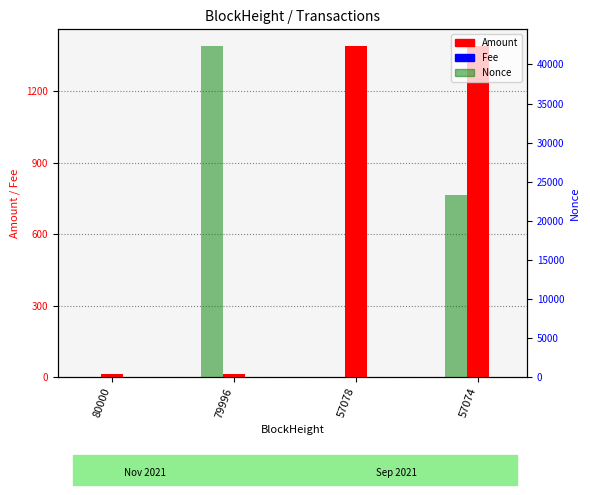

What is the average value of the Nonce series?

16420.5